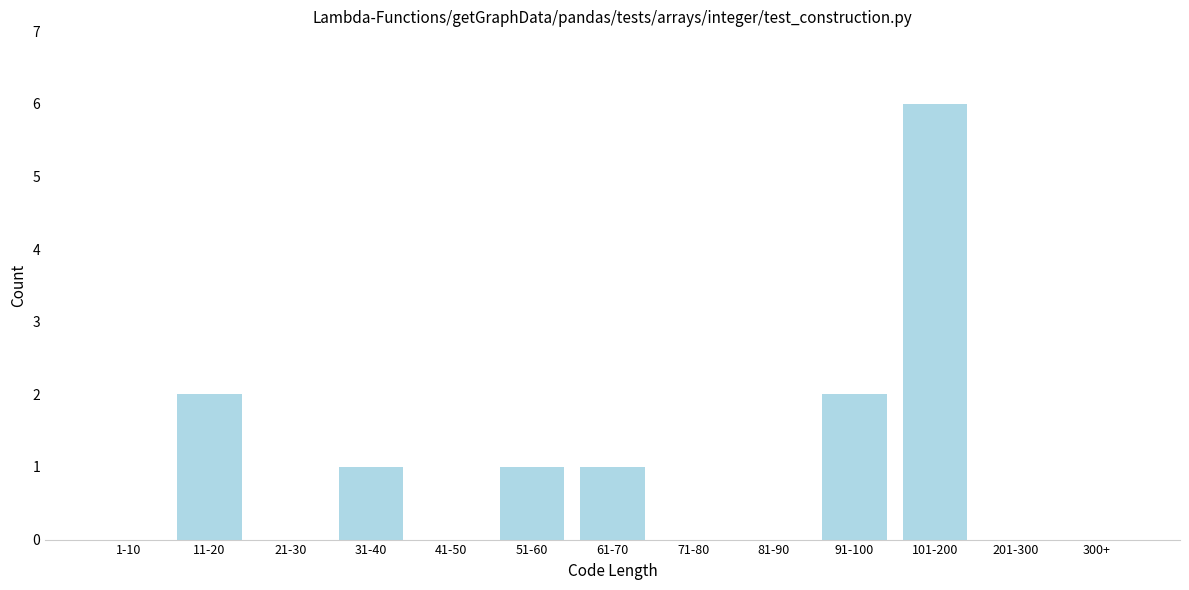

Reading left to right, transcribe all the data shown in this chart.

1-10=0	11-20=2	21-30=0	31-40=1	41-50=0	51-60=1	61-70=1	71-80=0	81-90=0	91-100=2	101-200=6	201-300=0	300+=0